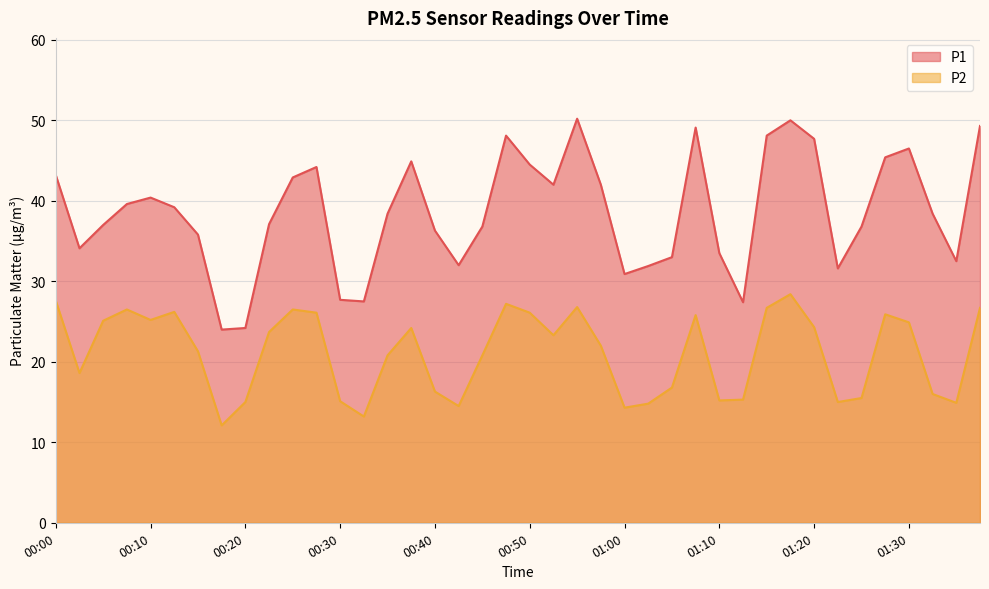

True or false: P2 and P1 cross at least once.

False